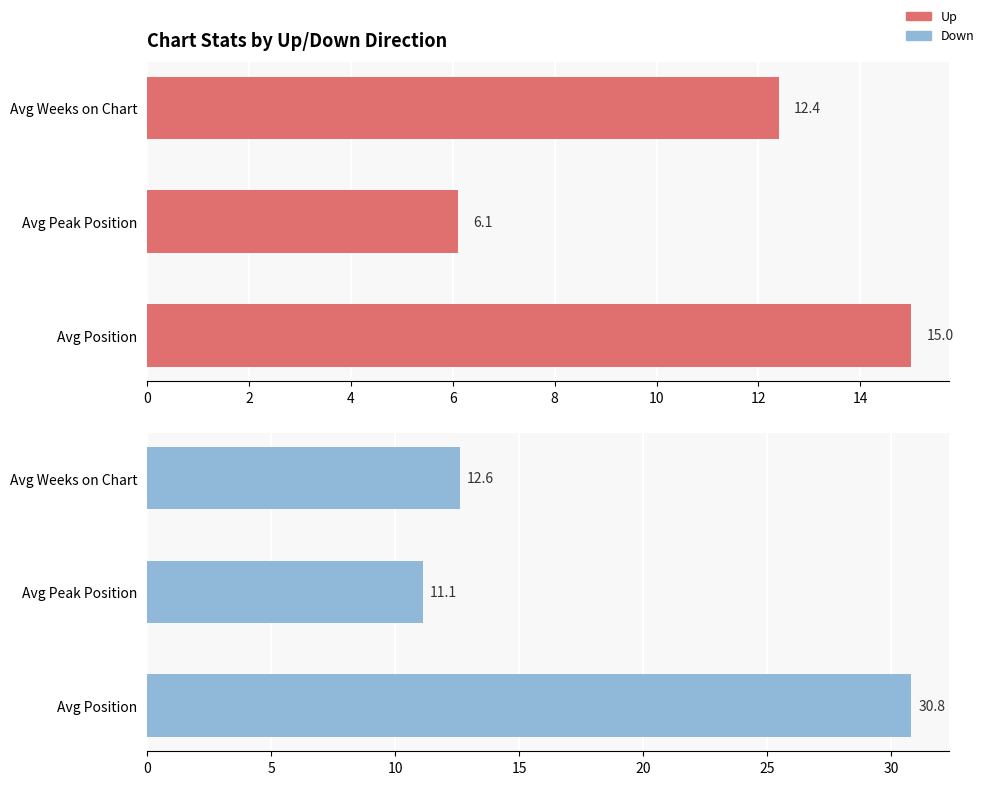

The down series shows 11.0 at Avg Position. True or false?

False